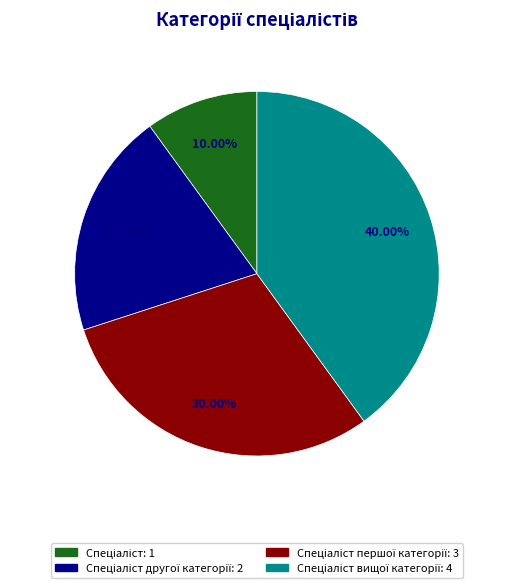

Does any single category account for the majority?

No